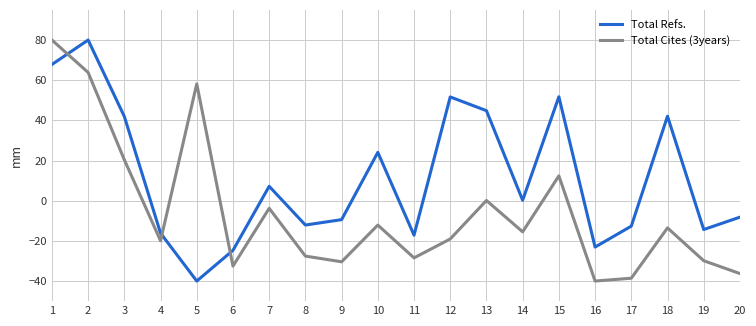

Which series ends up on top after the final intersection of Total Refs. and Total Cites (3years)?

Total Refs.